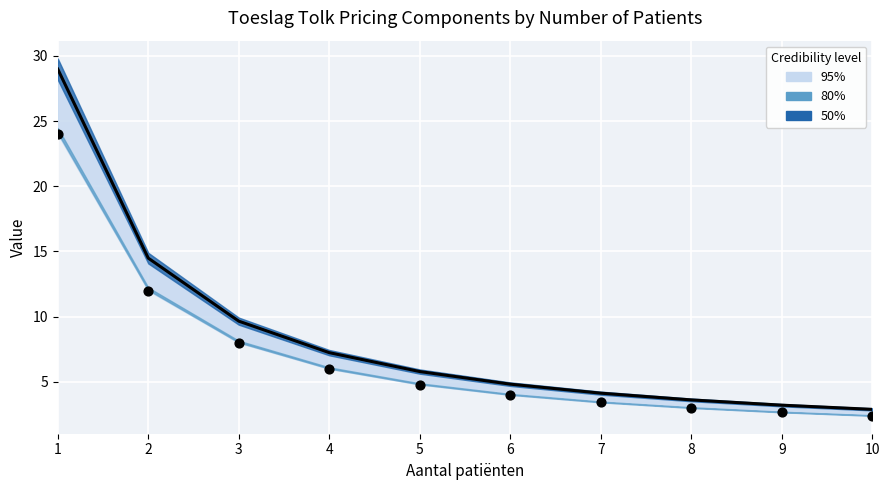

What is the change in value from 3 to 6?

-4.8